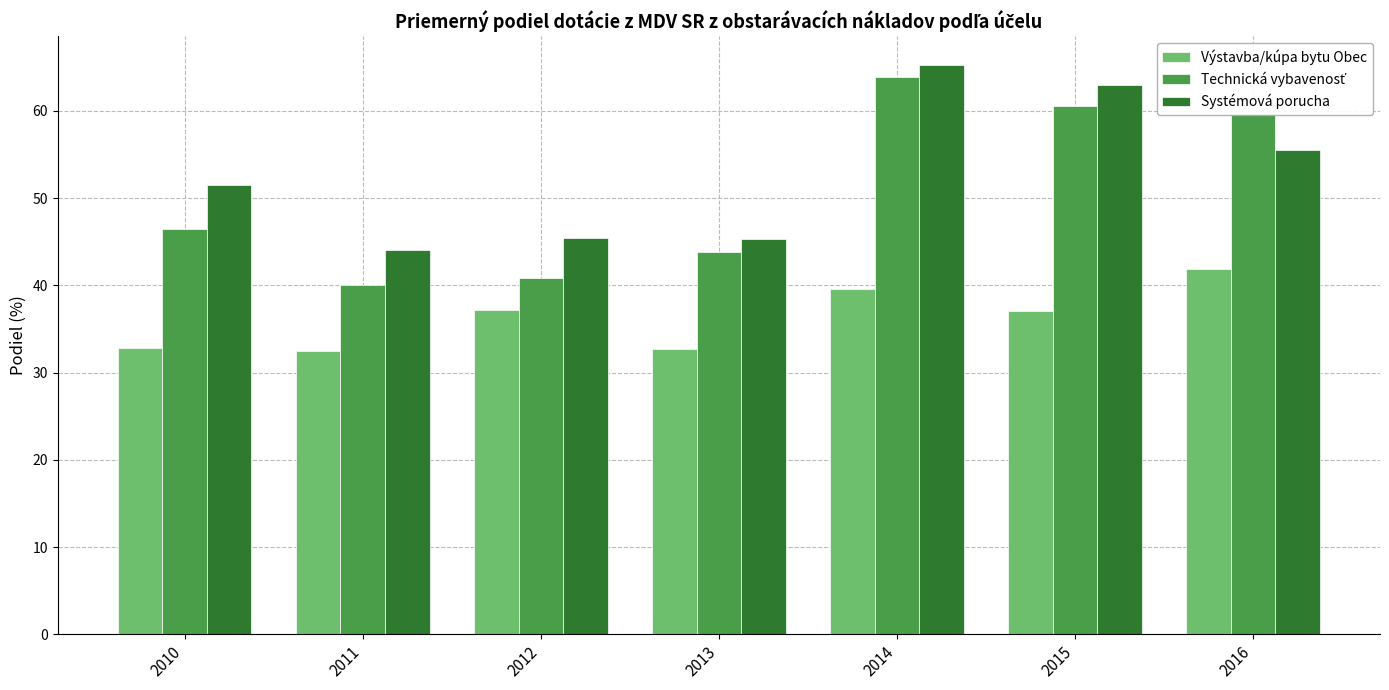

What is the total value across all series at 2011?

116.6